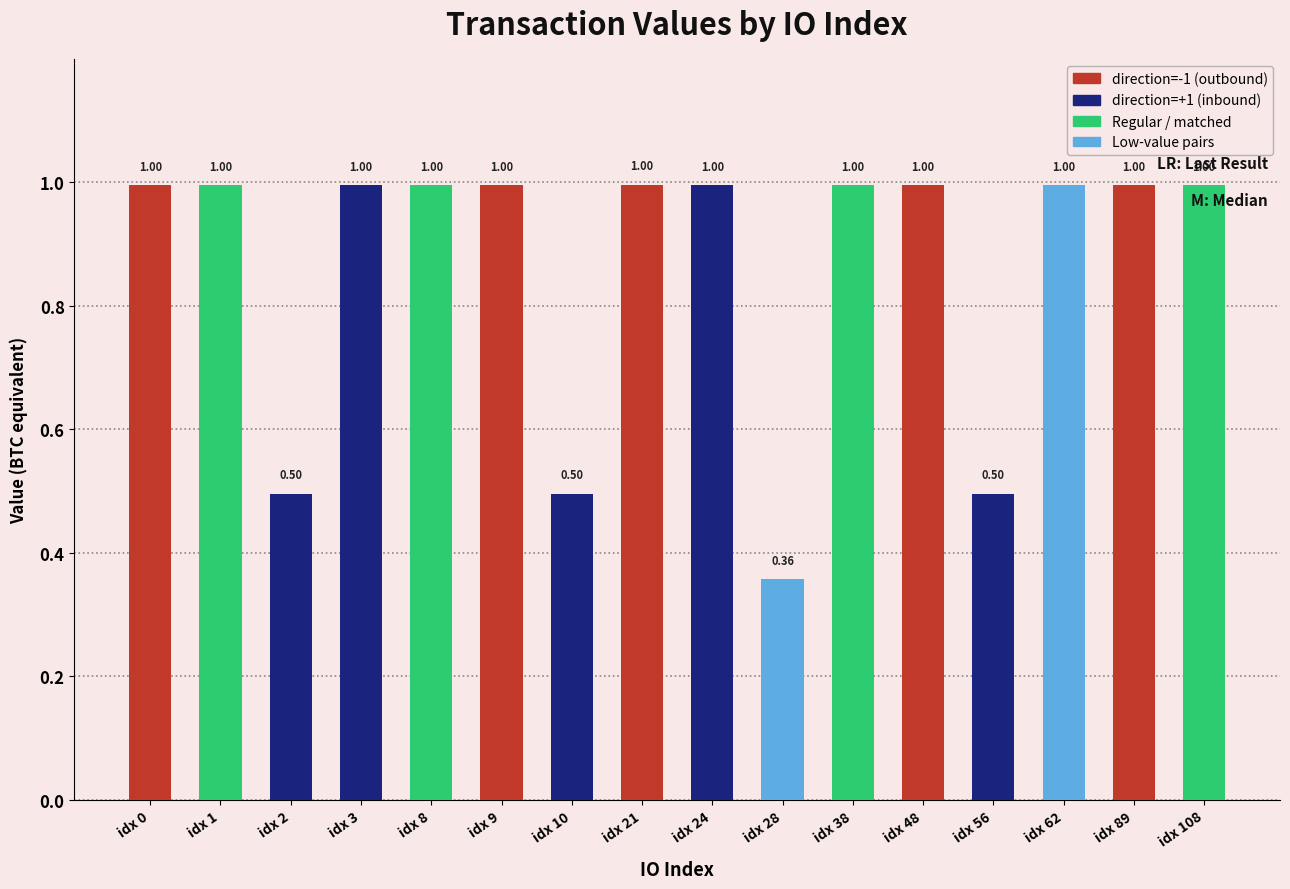

Reading left to right, what are all the values shown in this chart?

1.0	1.0	0.5	1.0	1.0	1.0	0.5	1.0	1.0	0.4	1.0	1.0	0.5	1.0	1.0	1.0